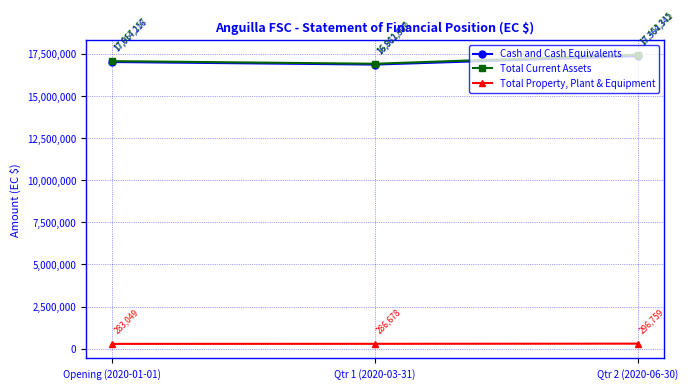

What is the sum of all Total Current Assets values?

51430901.4